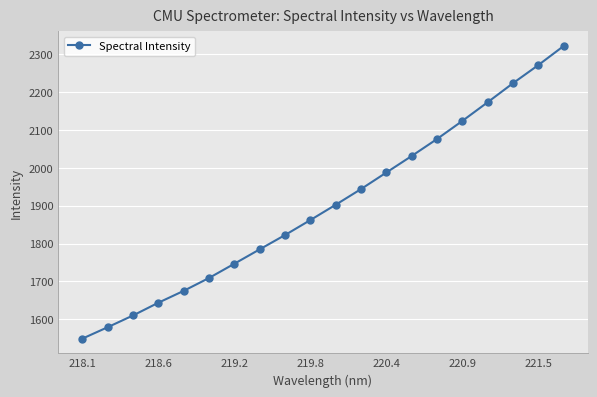

Reading right to left, list all the values displayed in this chart.

2321.4	2271.1	2223.2	2173.0	2123.7	2076.0	2031.2	1987.6	1944.0	1902.5	1862.1	1822.6	1784.8	1746.9	1709.2	1675.3	1643.9	1610.3	1579.3	1549.1